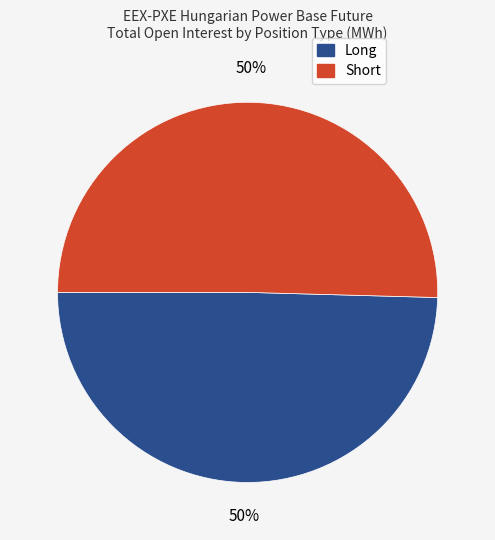

To the nearest percent, what is the average slice percentage?

50%